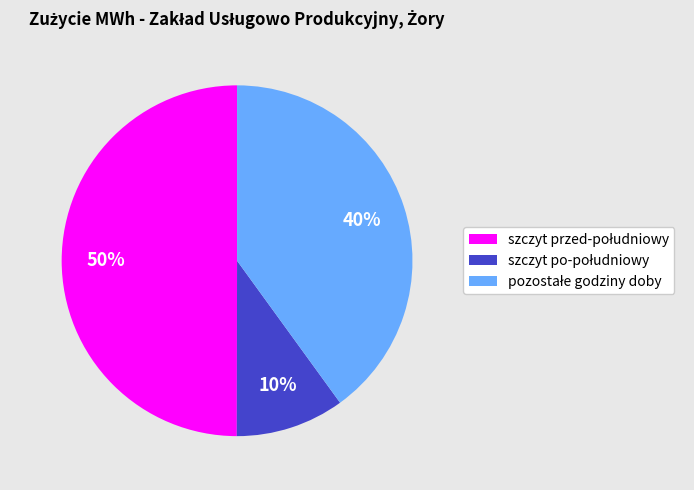

To the nearest percent, what is the difference between the largest and smallest slice percentages?

40%